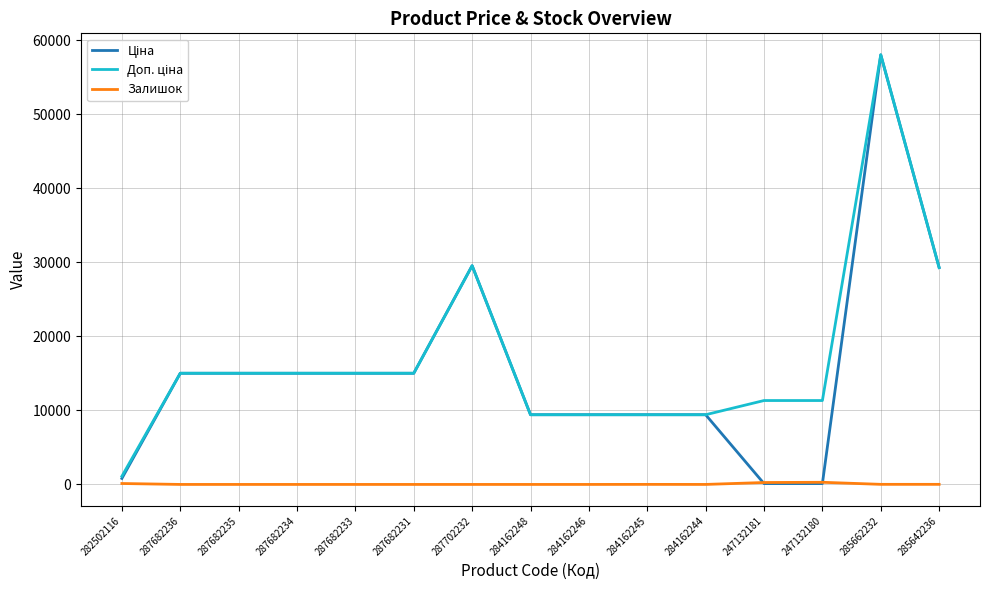

At which category is the sum across all series the highest?

285662232